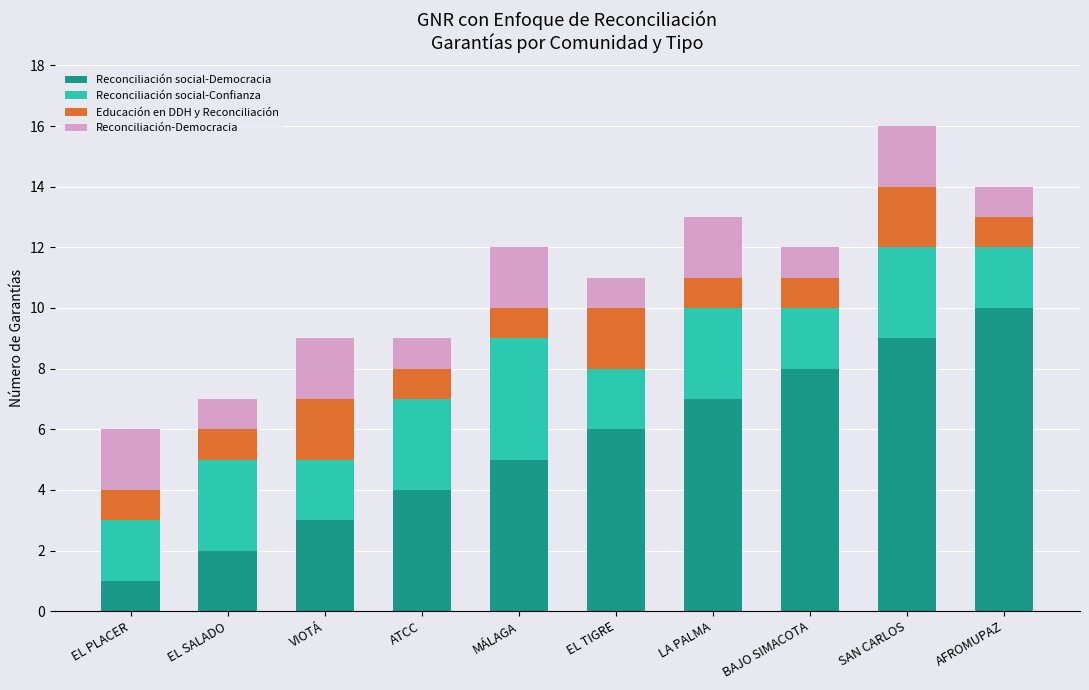

At which category is the sum across all series the highest?

SAN CARLOS